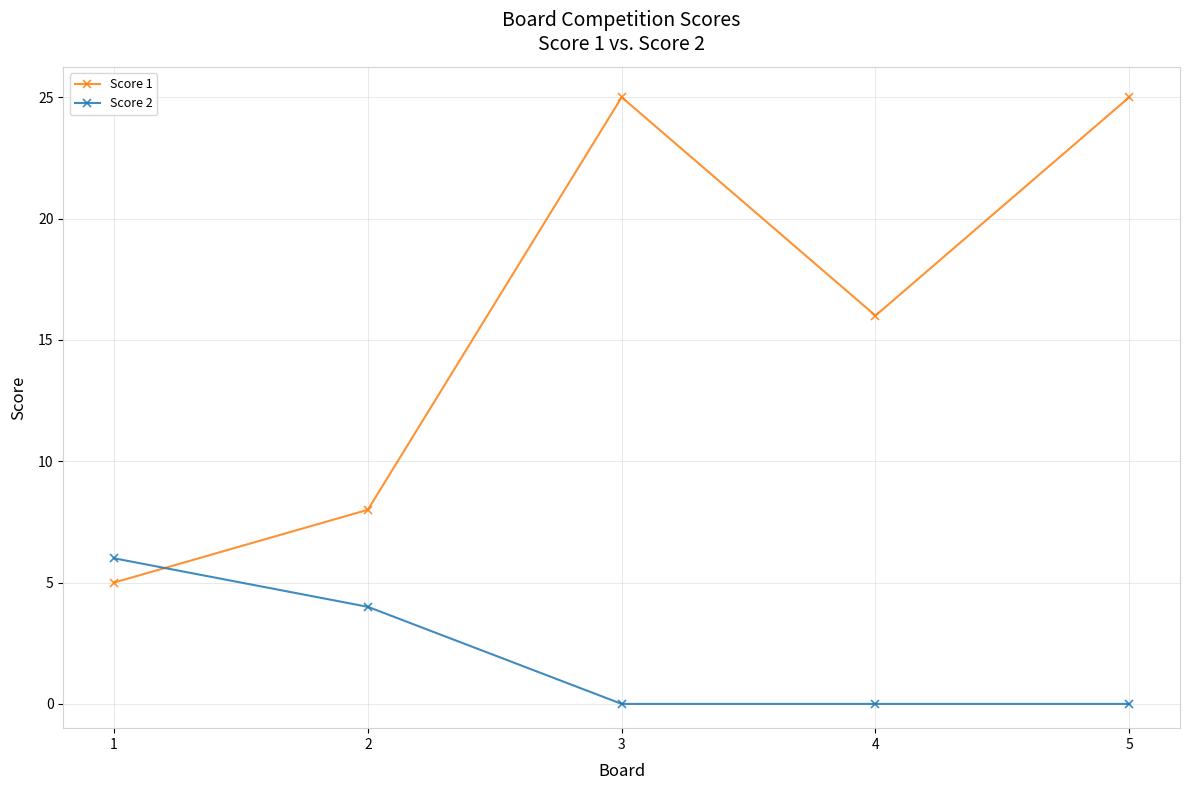

What is the lowest value of the Score 1 series?

5